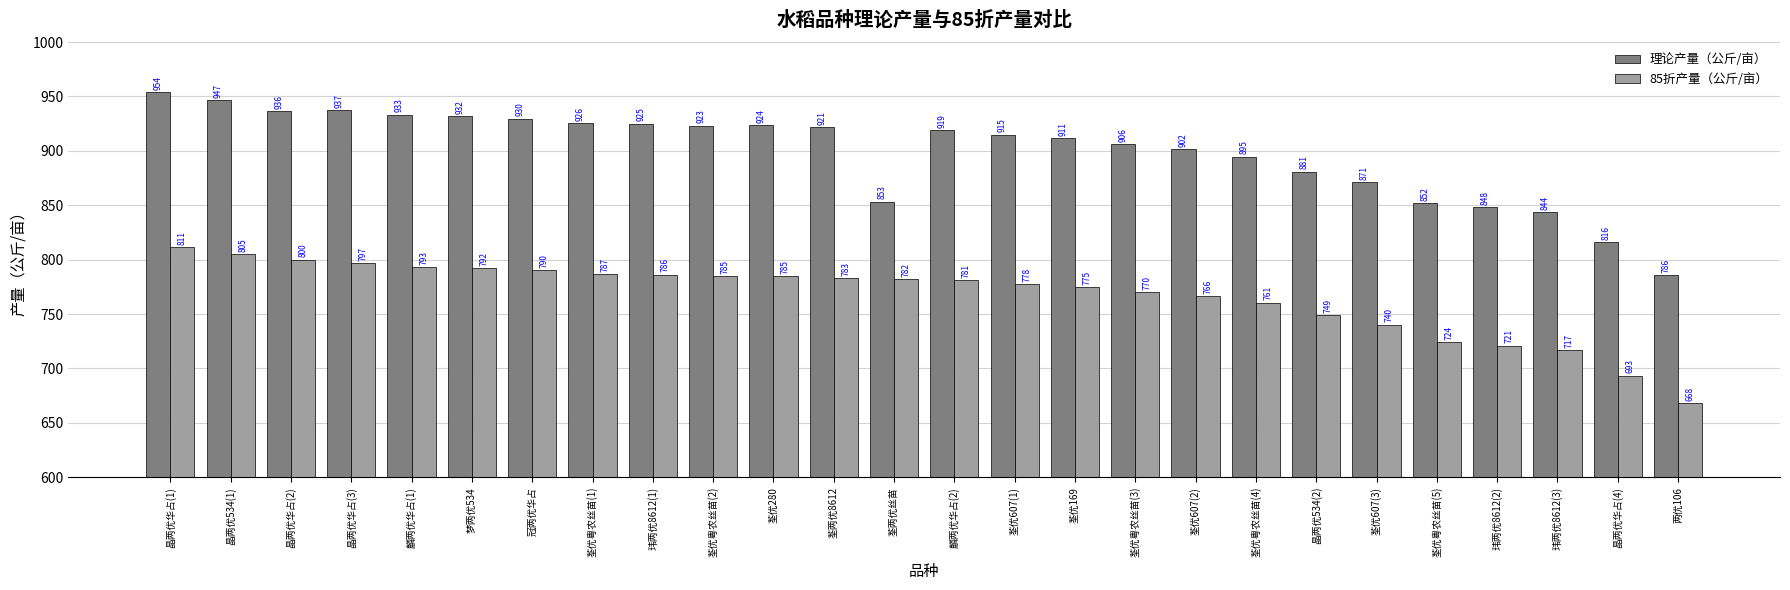

What is the label of the 19th bar from the right?

荃优粤农丝苗(1)